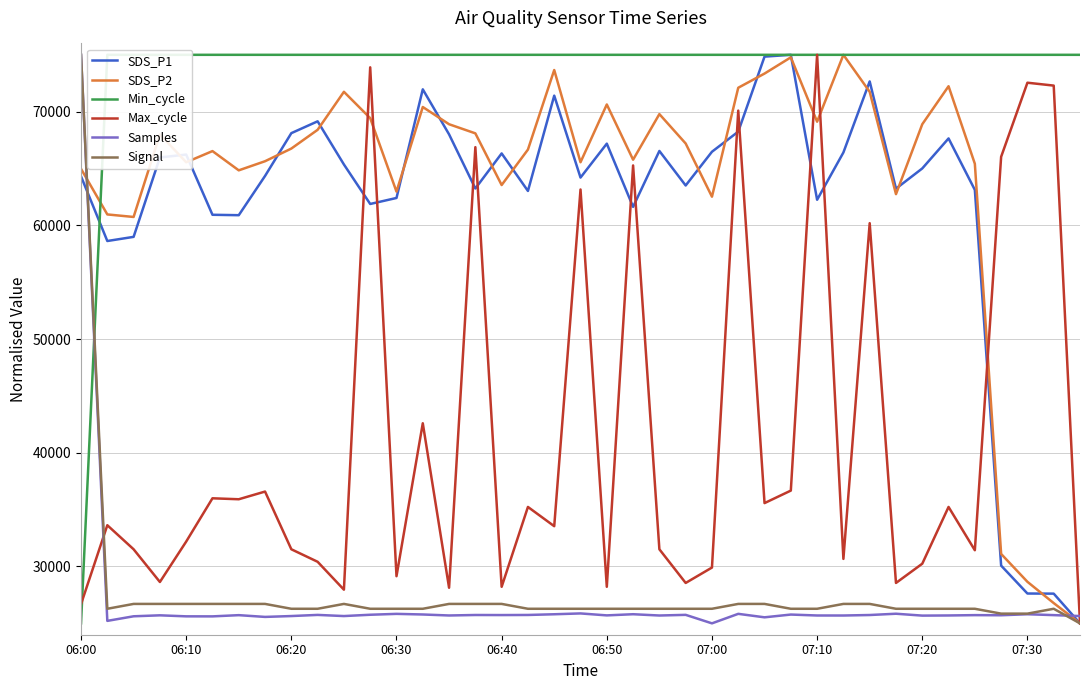

True or false: SDS_P1 and SDS_P2 intersect in this chart.

True